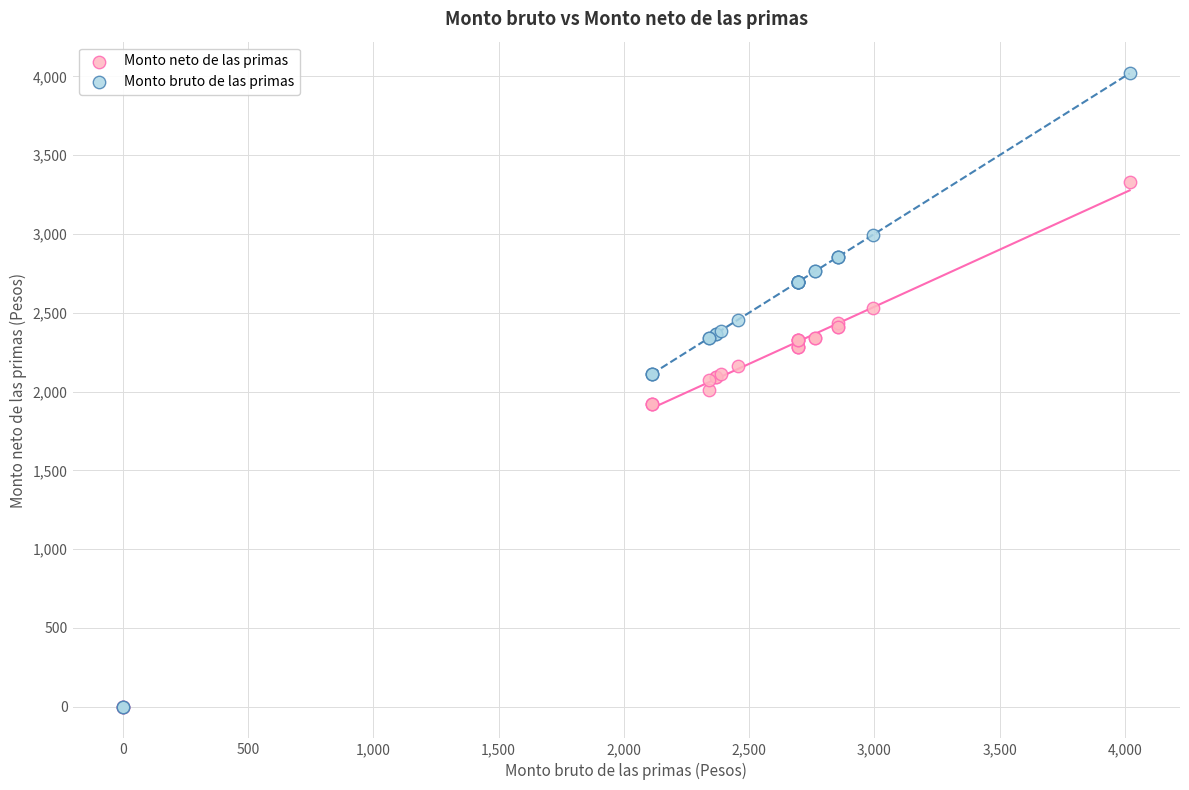

Which series has the widest spread of Y values?

Monto bruto de las primas